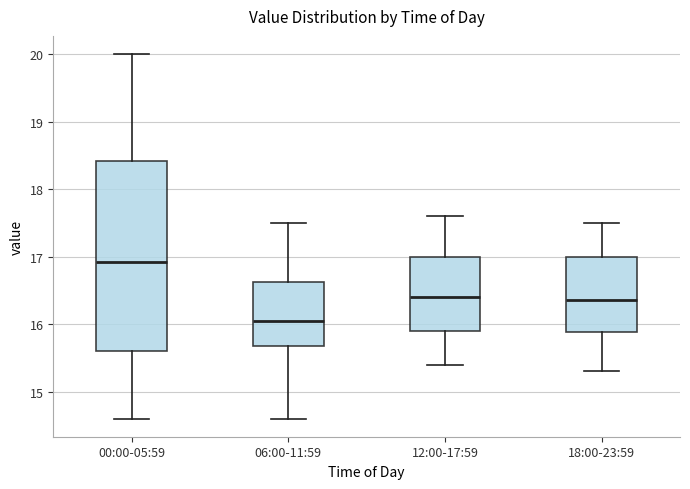

Which box has the highest median line?

00:00-05:59